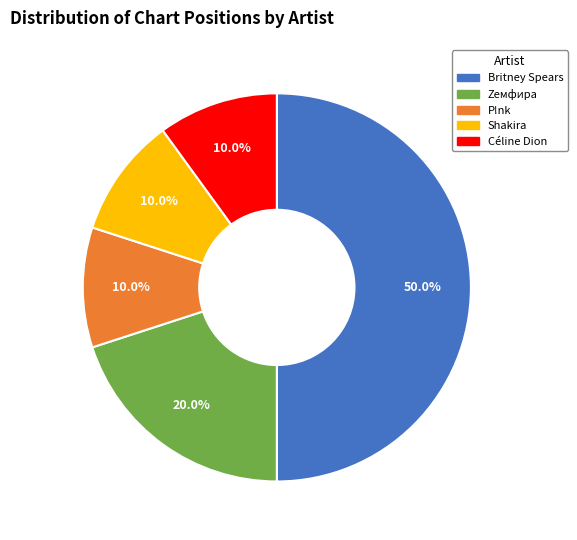

The Céline Dion slice represents 10% of the pie. True or false?

True